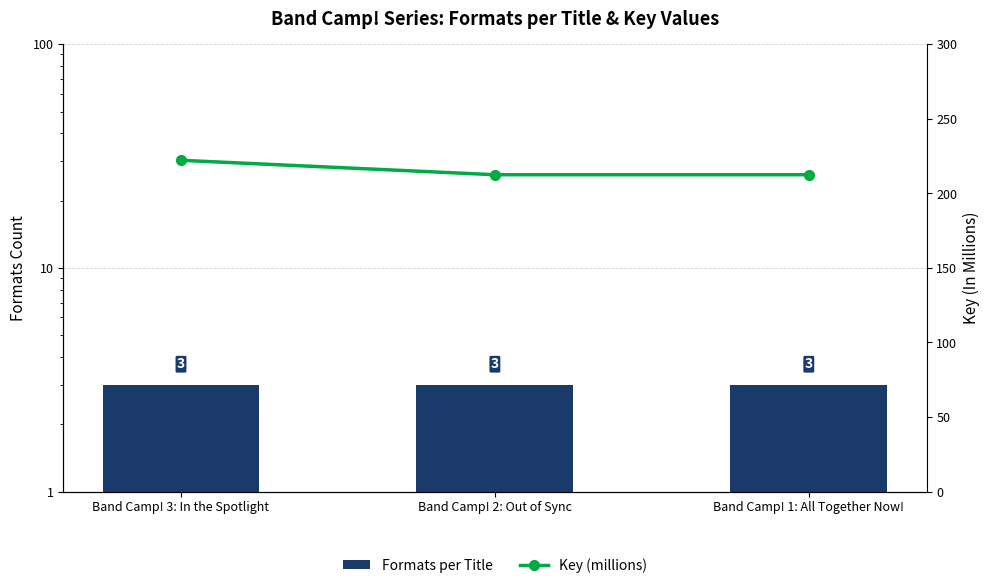

At which label is Key (millions) closest to 217?

Band Camp! 1: All Together Now!